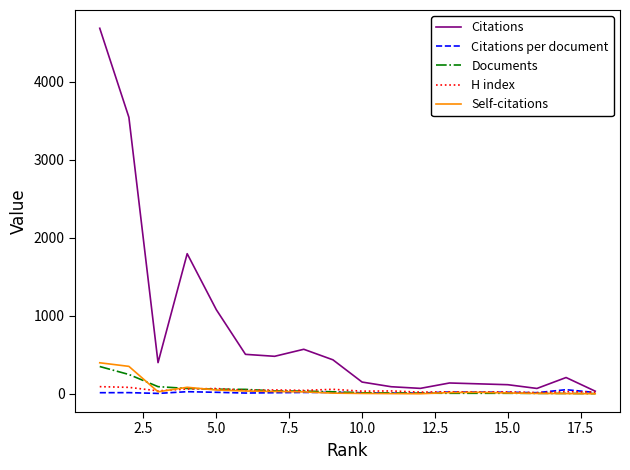

Which series has the largest total across all categories?

Citations